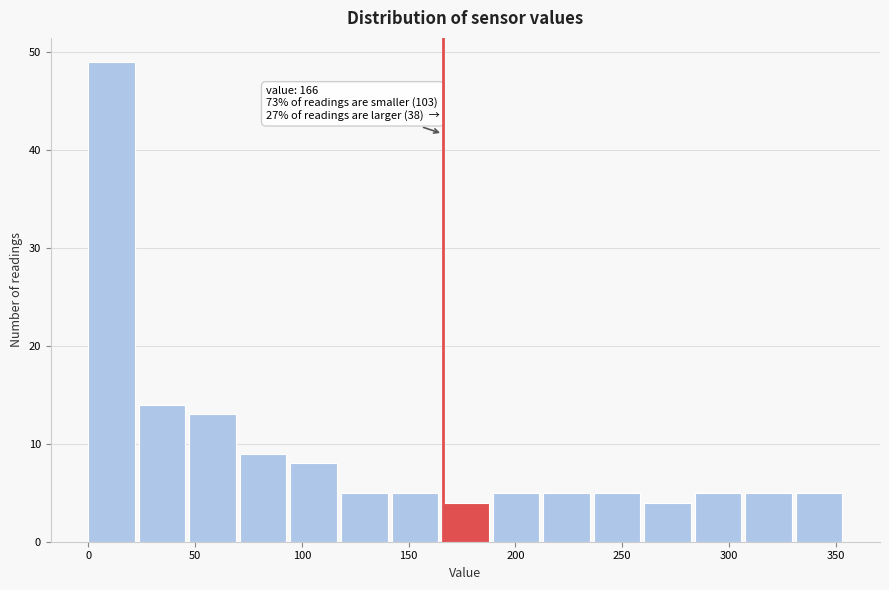

Over which range of the x-axis is the bar tallest?

0 to 25